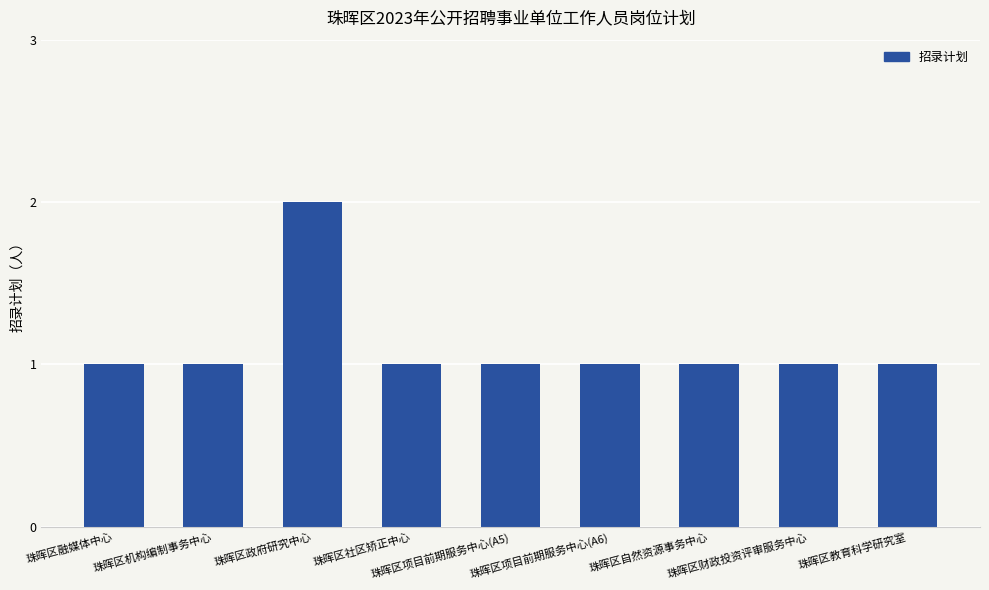

What position from the left is 珠晖区自然资源事务中心?

7